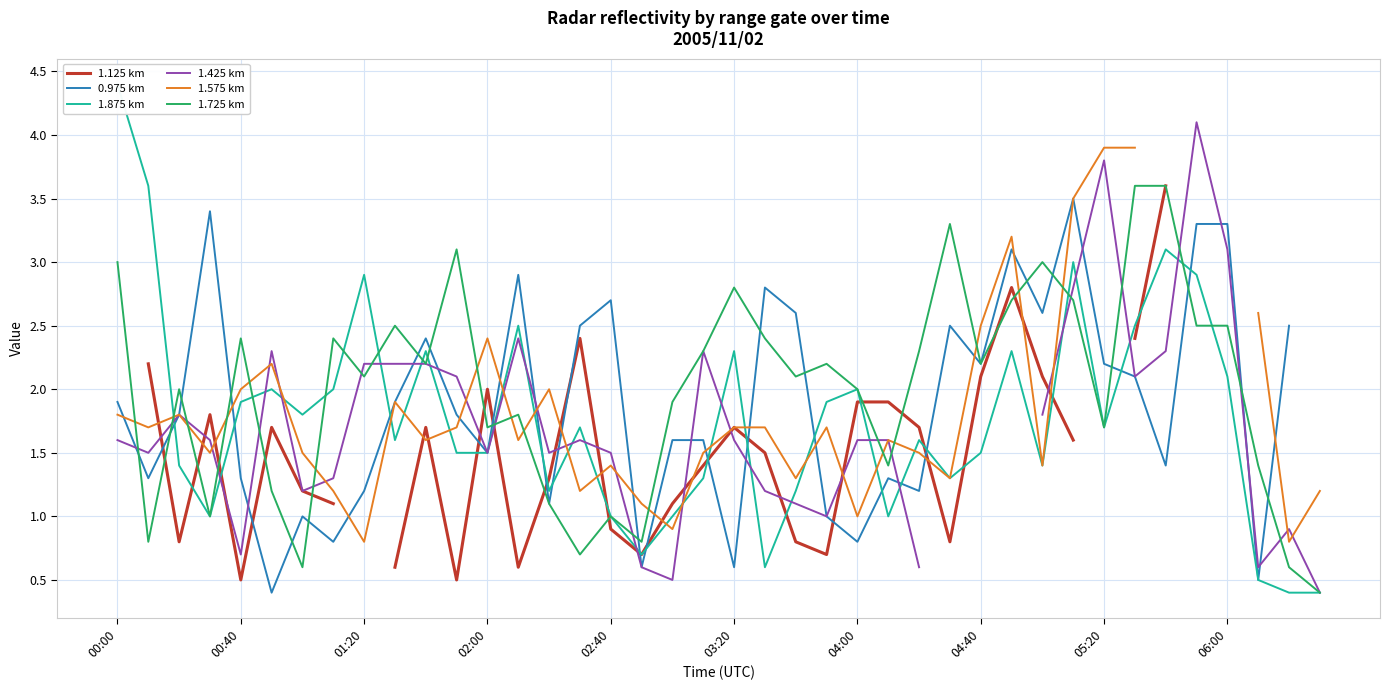

How many lines are shown in the chart?

6